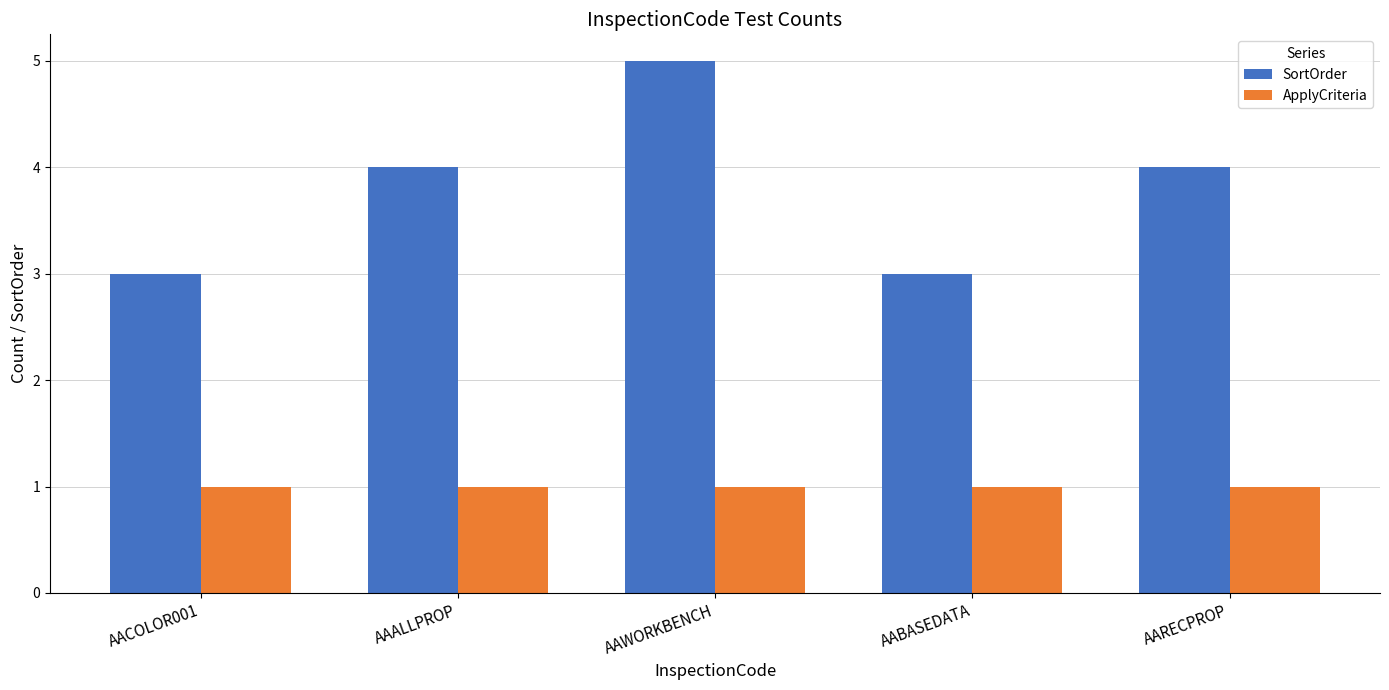

What is the label of the 5th bar from the right?

AACOLOR001